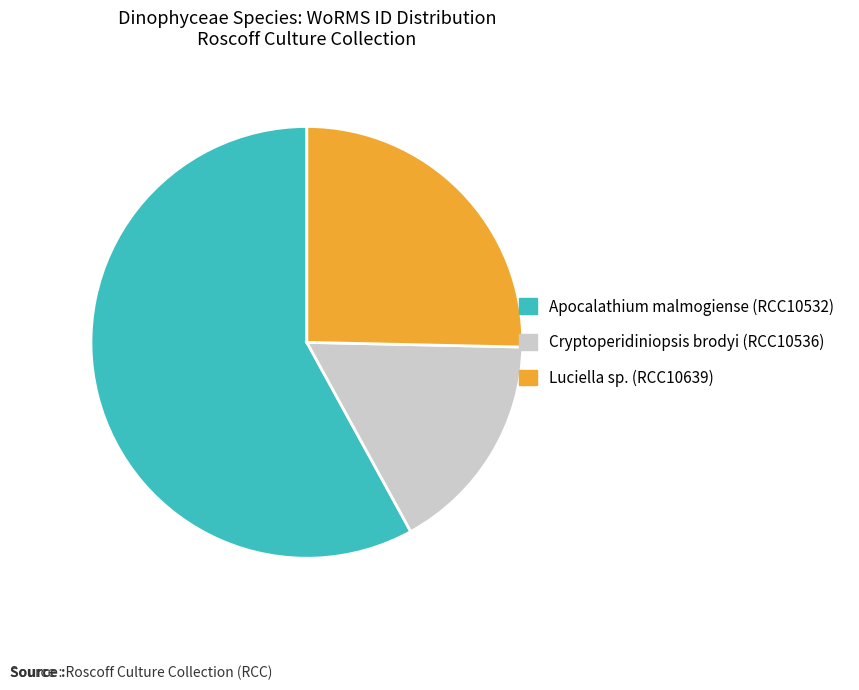

Between Luciella sp. (RCC10639) and Cryptoperidiniopsis brodyi (RCC10536), which is larger?

Luciella sp. (RCC10639)